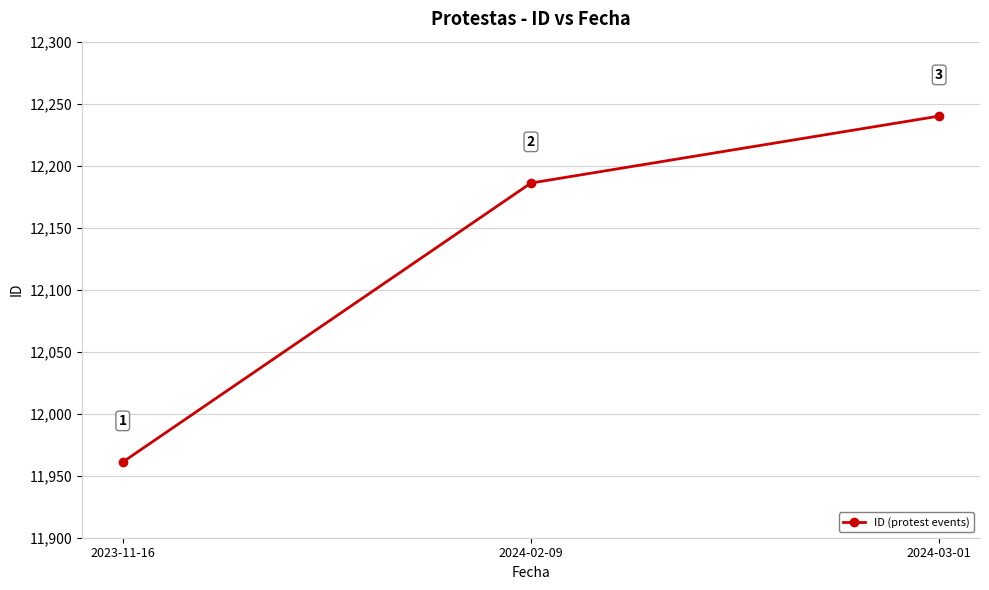

At which category does the chart reach its peak across all series?

2024-03-01